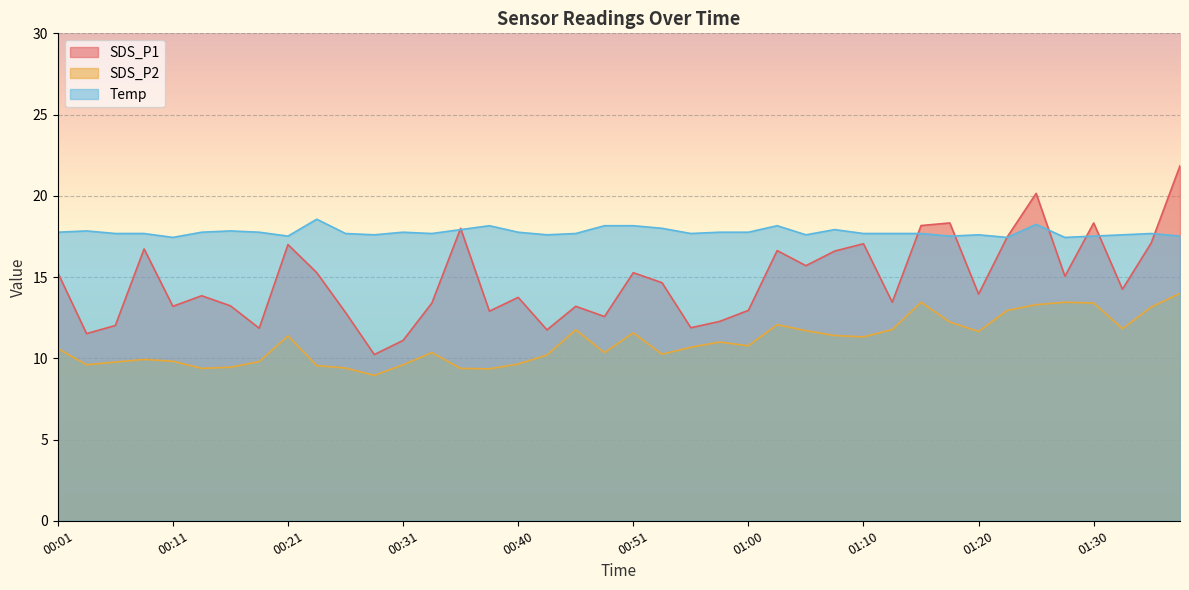

True or false: Temp has a value of 17.6 at 00:43.

True